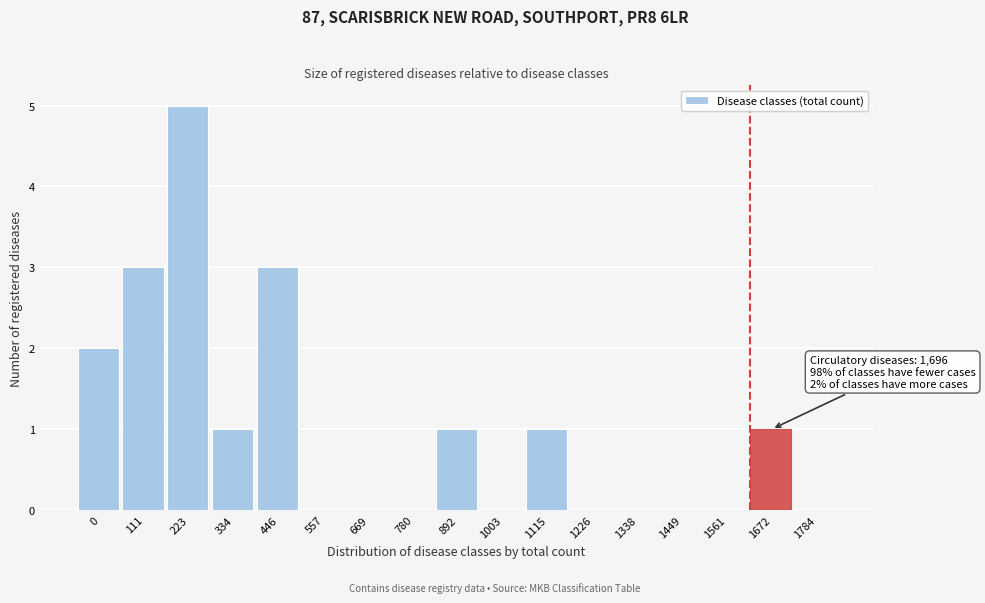

Reading right to left, extract all data points from this chart.

1784=0	1672=1	1561=0	1449=0	1338=0	1226=0	1115=1	1003=0	892=1	780=0	669=0	557=0	446=3	334=1	223=5	111=3	0=2